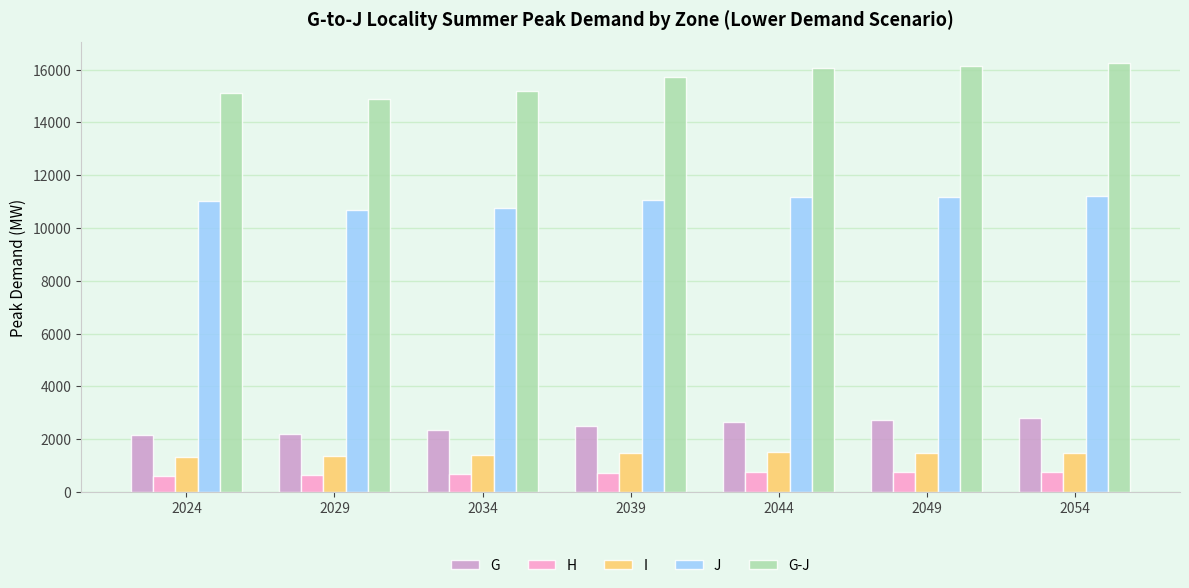

How many data points in G are less than 2493?

3